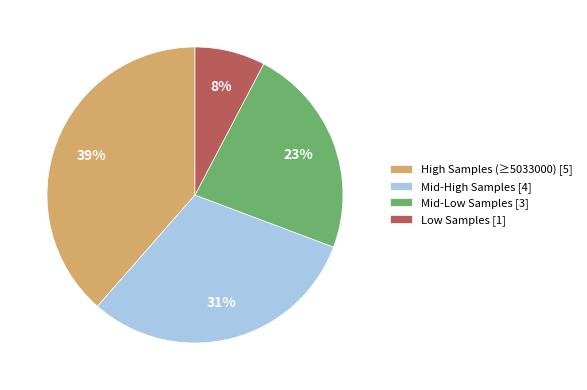

What percentage is the High Samples (≥5033000) [5] slice, to the nearest percent?

39%